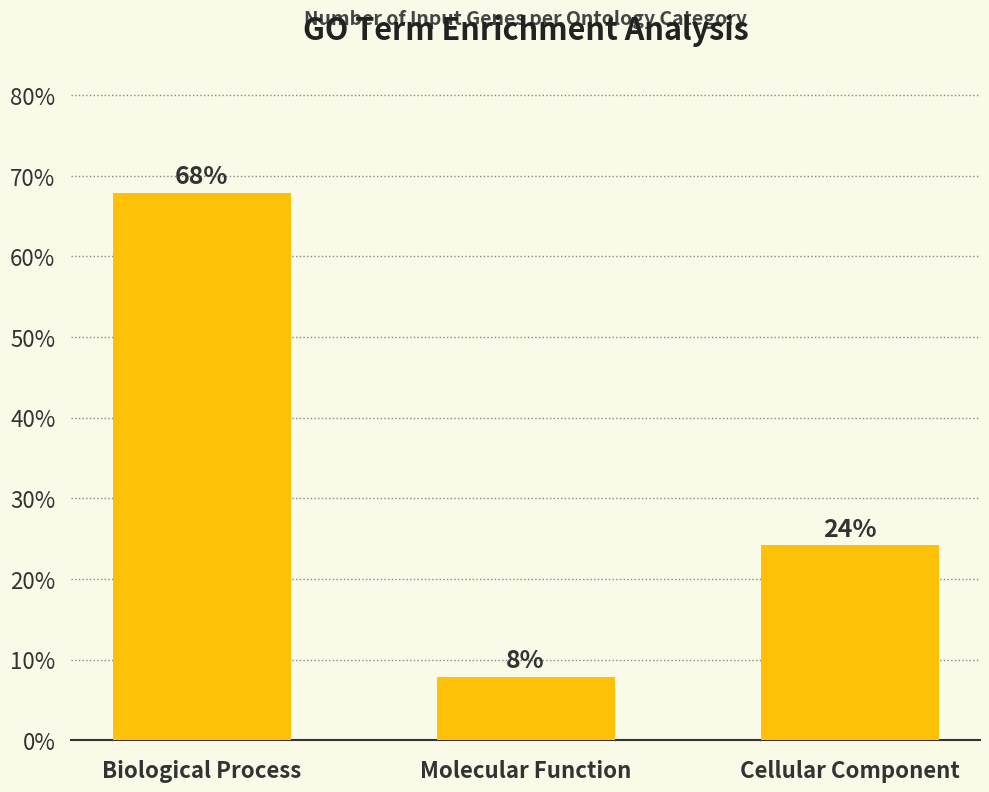

What is the minimum value shown in the chart?

7.9